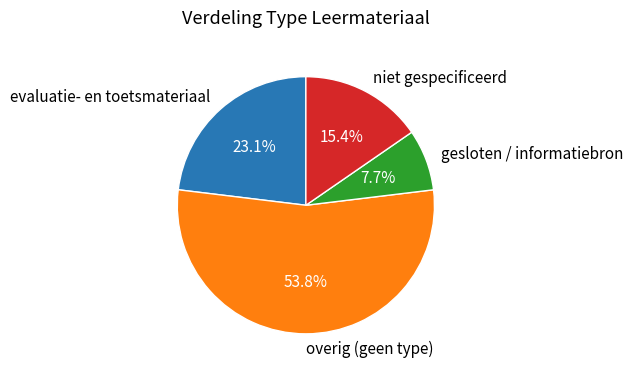

Is the sum of gesloten / informatiebron and niet gespecificeerd greater than half?

No